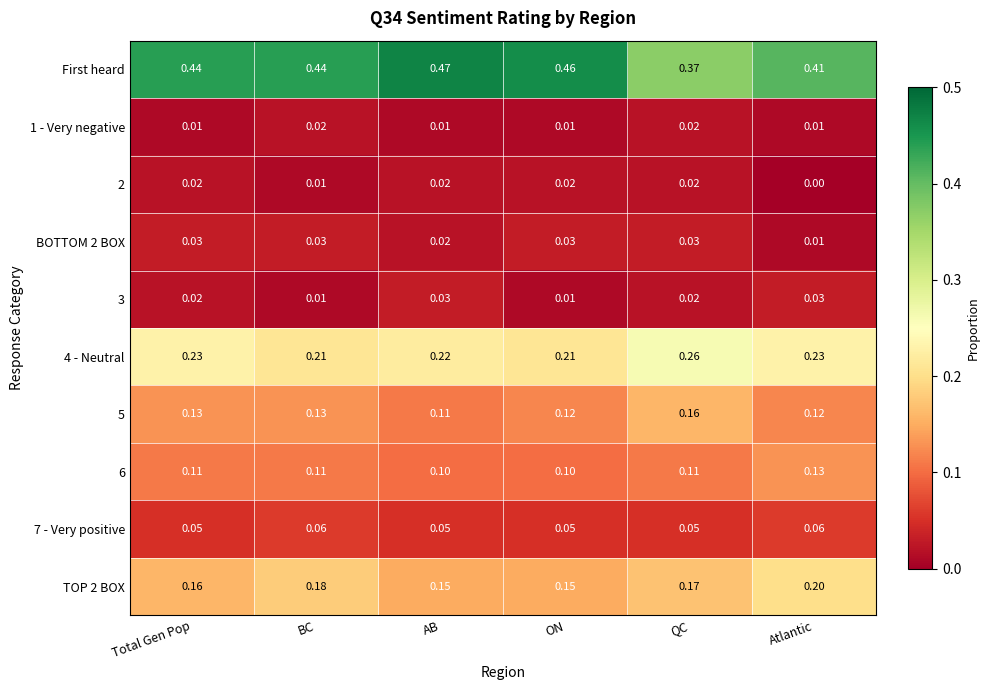

At how many categories does at least one series exceed 0?

6